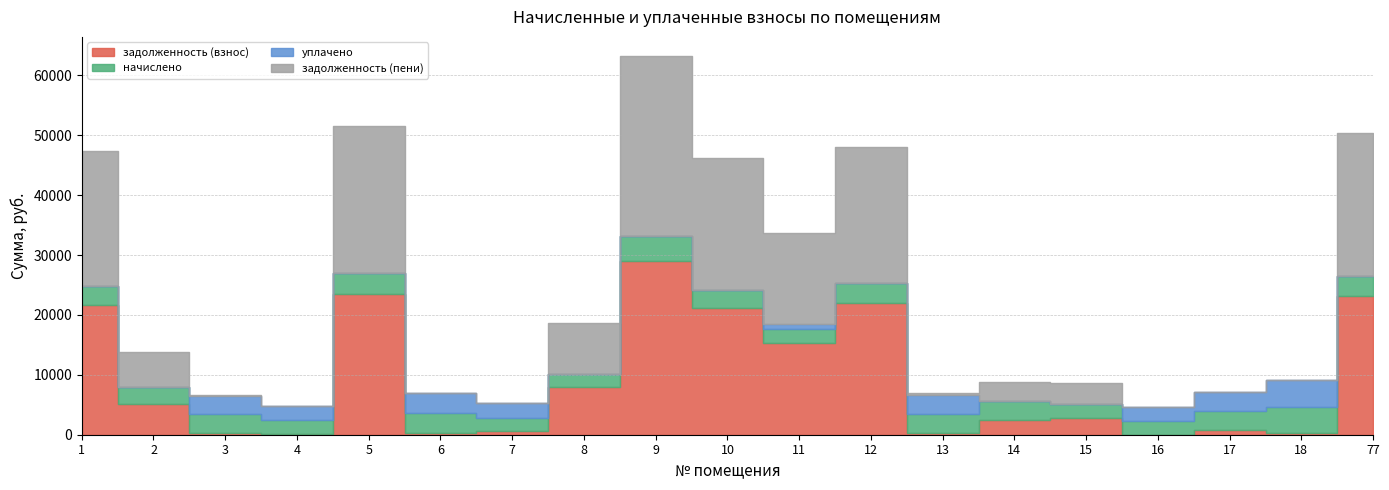

What is the difference between the задолженность (пени) values at 16 and 15?

3428.1